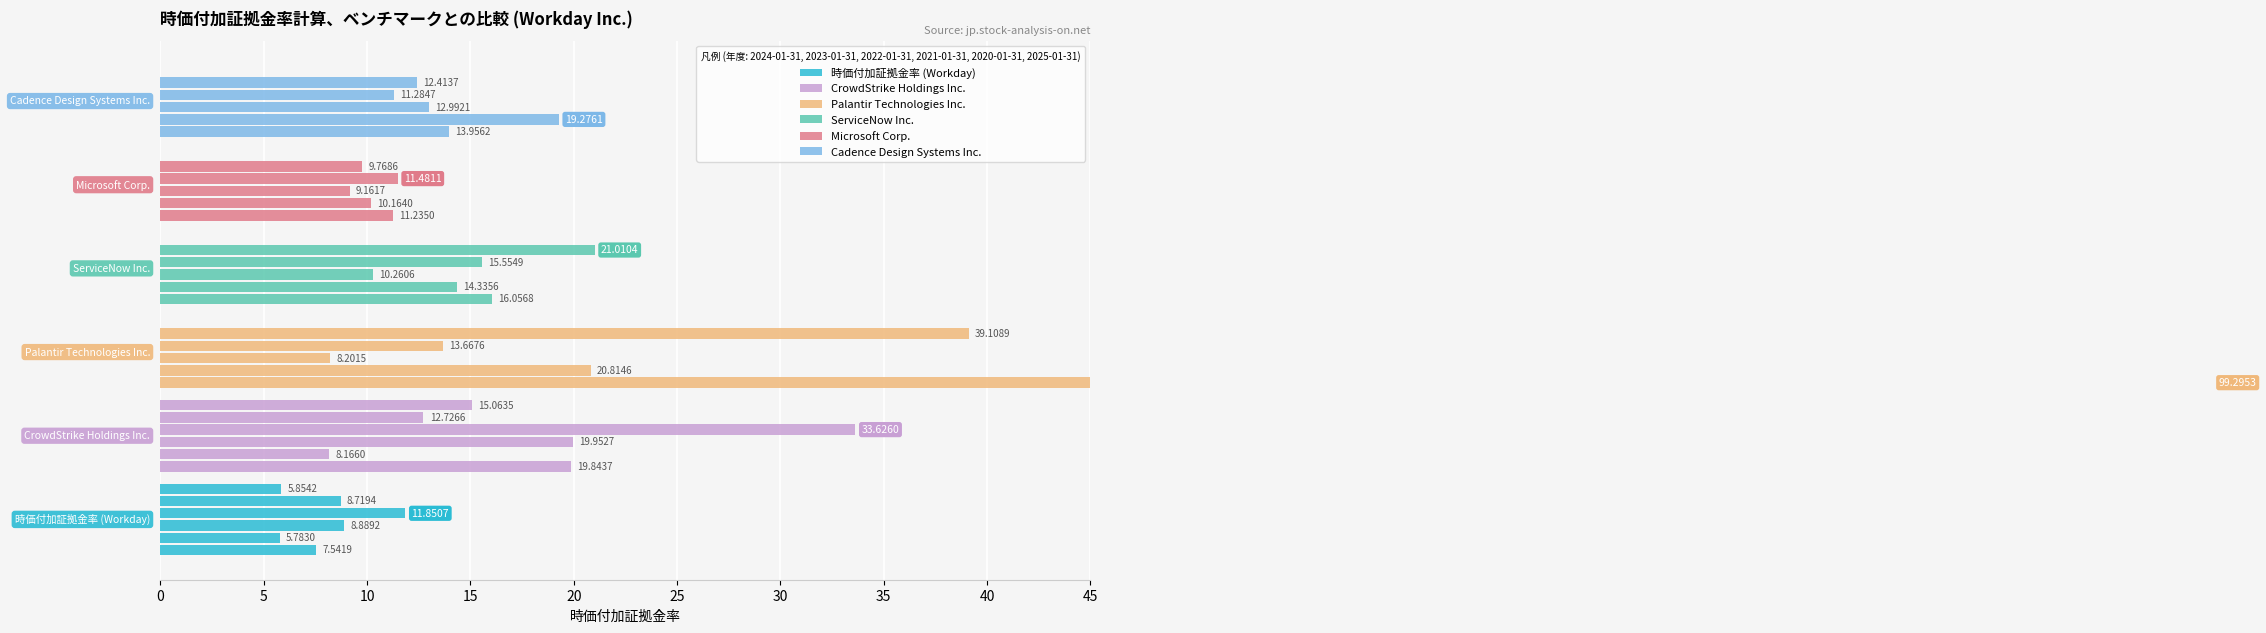

Which series changed the most between 10 and 25?

Cadence Design Systems Inc.